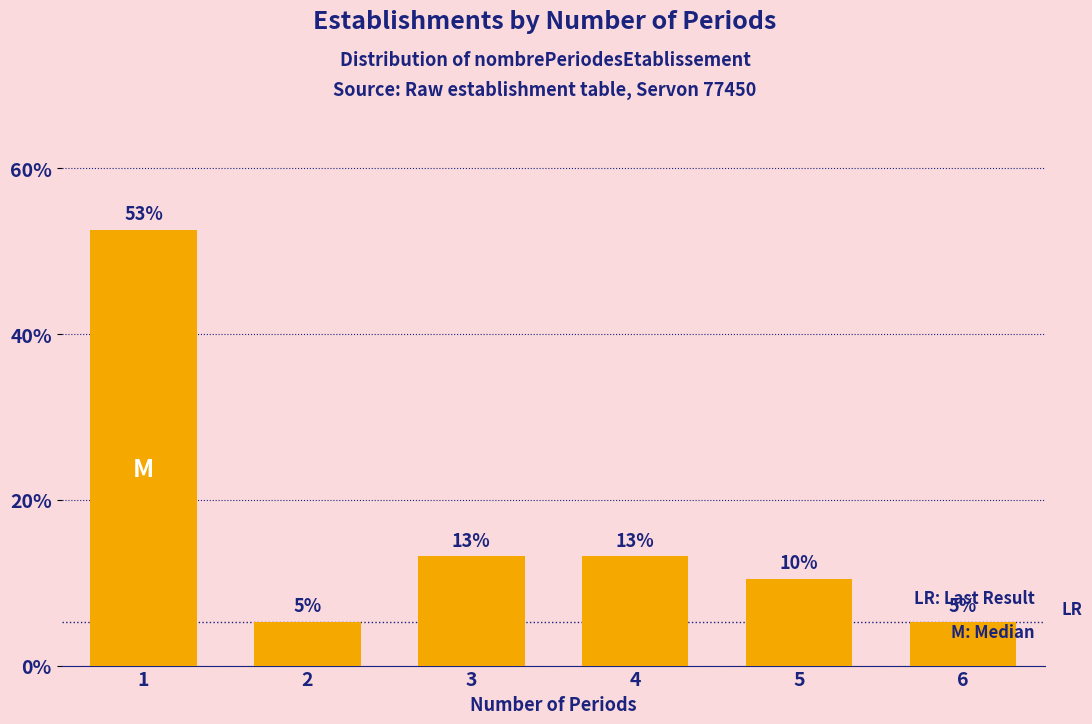

Does the chart contain any negative values?

No